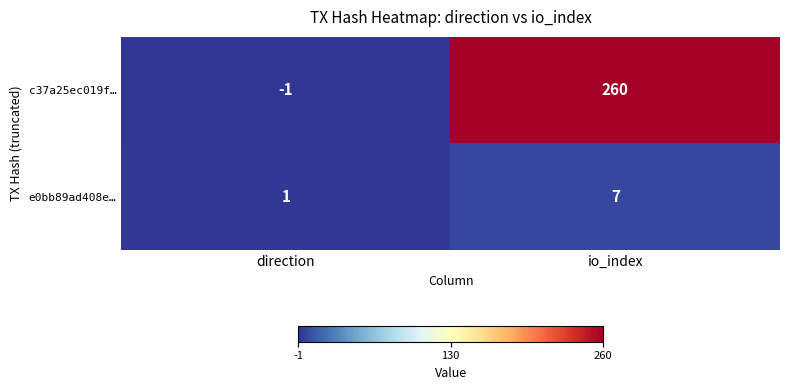

What is the difference between the maximum and minimum values in the c37a25ec019f… series?

261